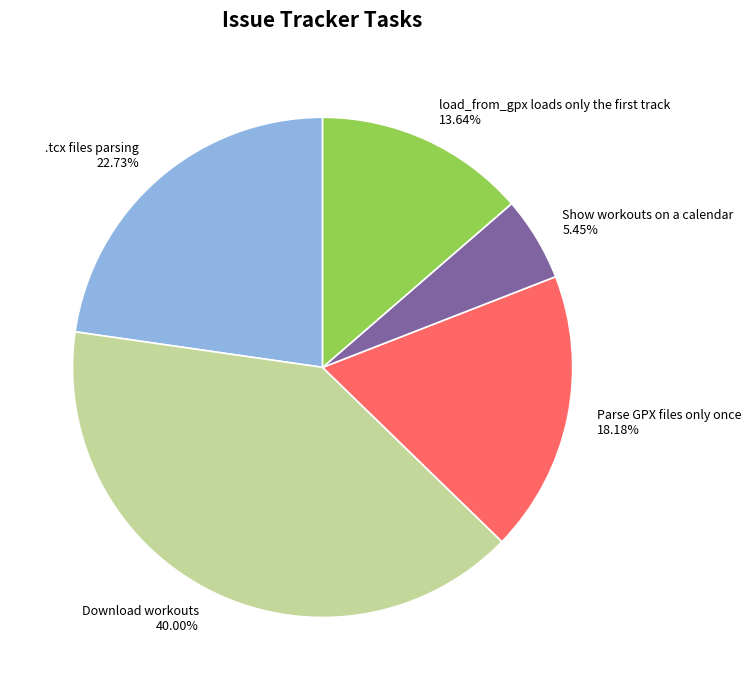

What is the largest slice in the pie chart?

Download workouts